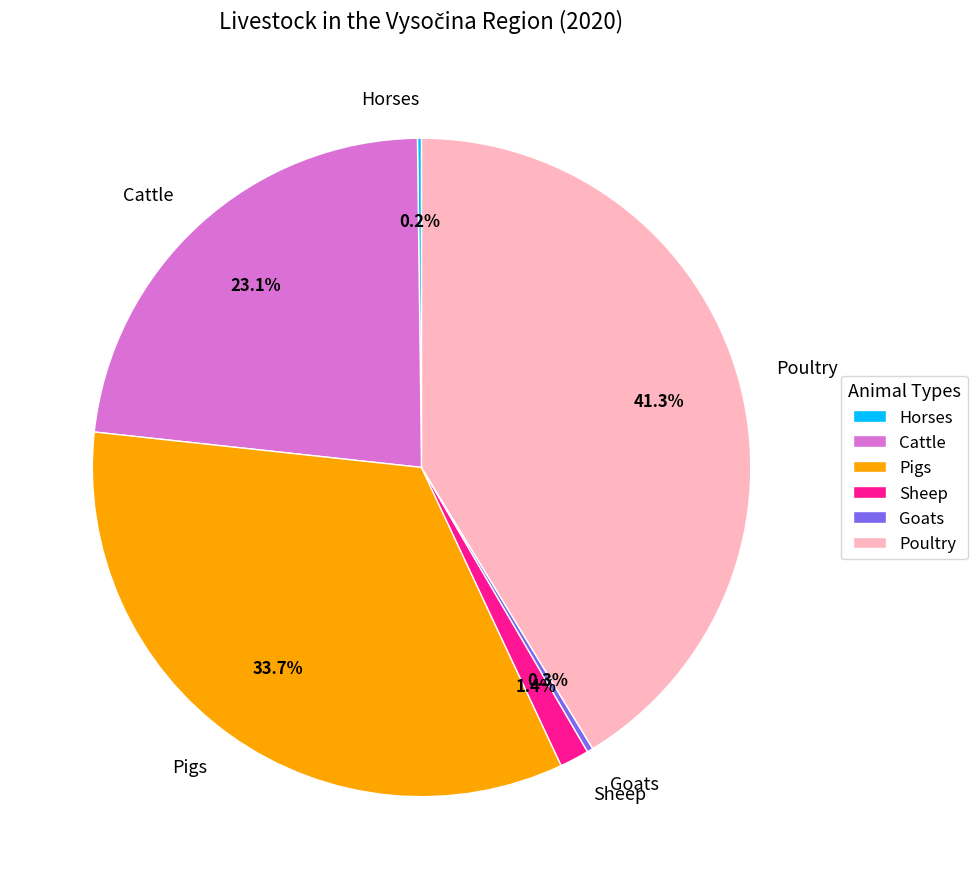

What is the largest slice in the pie chart?

Poultry